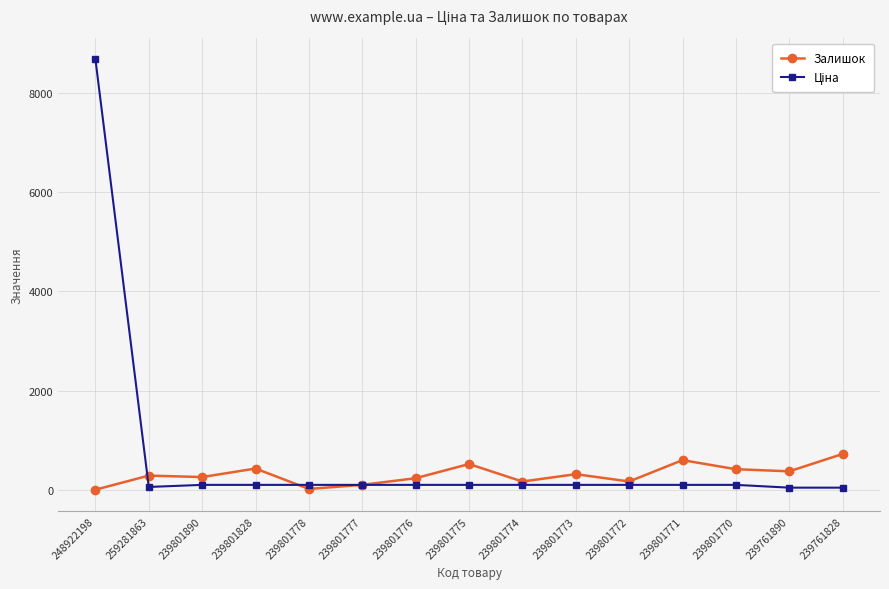

How many lines are shown in the chart?

2